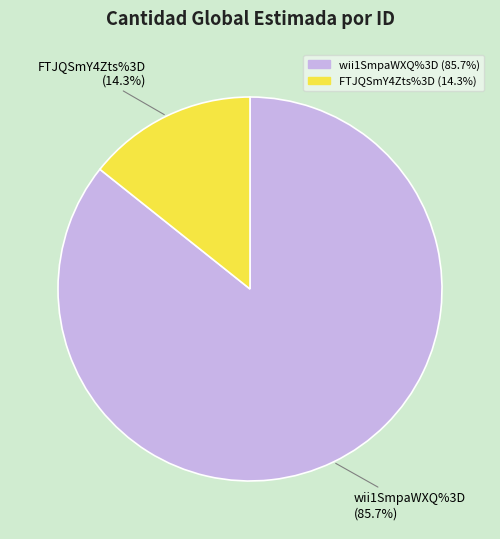

Approximately how many times larger is the value at FTJQSmY4Zts%3D compared to wii1SmpaWXQ%3D?

0.2